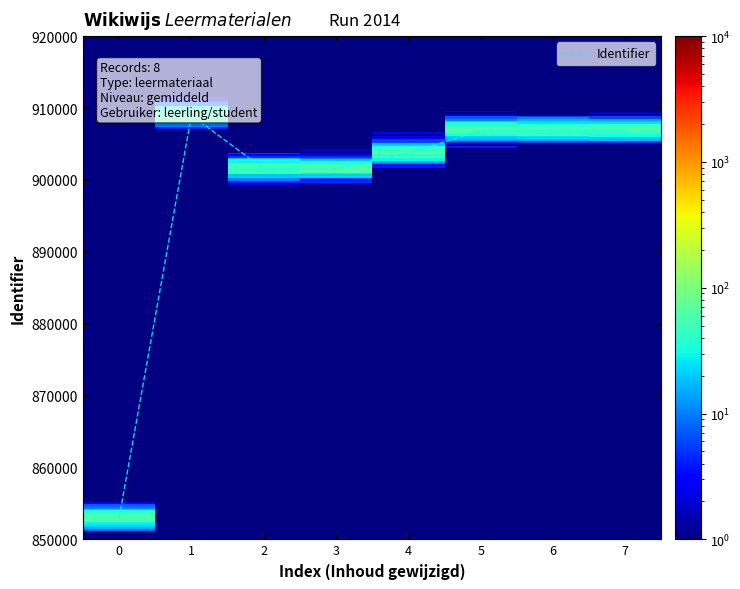

Reading left to right, transcribe all the data shown in this chart.

2014-08-21 08:01:13=852976	2014-08-21 08:01:13=908981	2014-08-06 08:55:12=901539	2014-08-06 08:56:09=901540	2014-08-08 06:39:06=903708	2014-08-18 09:46:09=906847	2014-08-18 09:45:27=906848	2014-08-18 09:45:47=906849